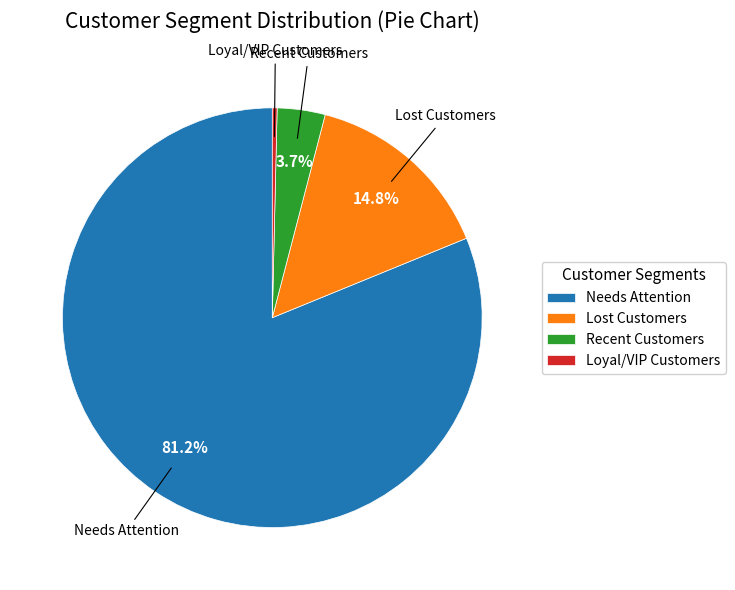

How many slices are in this pie chart?

4